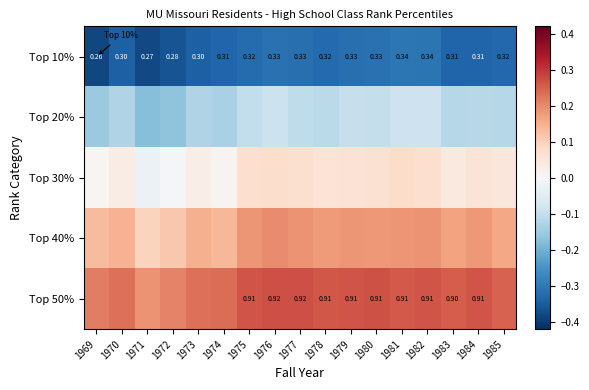

What is the sum of the Top 30% values at 1973 and 1970?

0.1